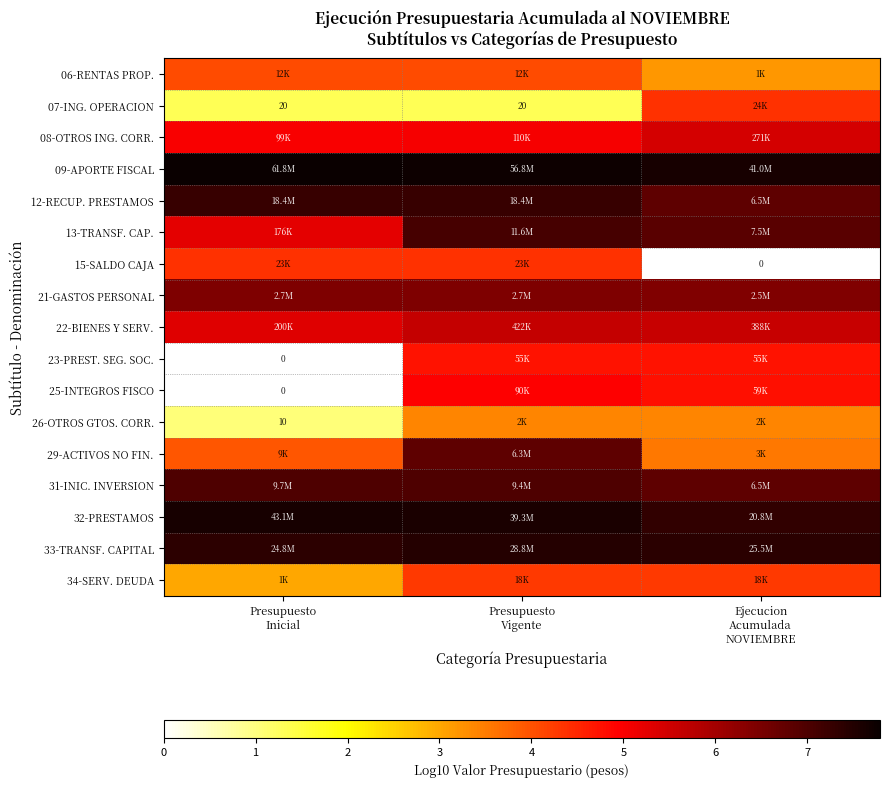

What is the total value across all series at Presupuesto
Vigente?

95.1